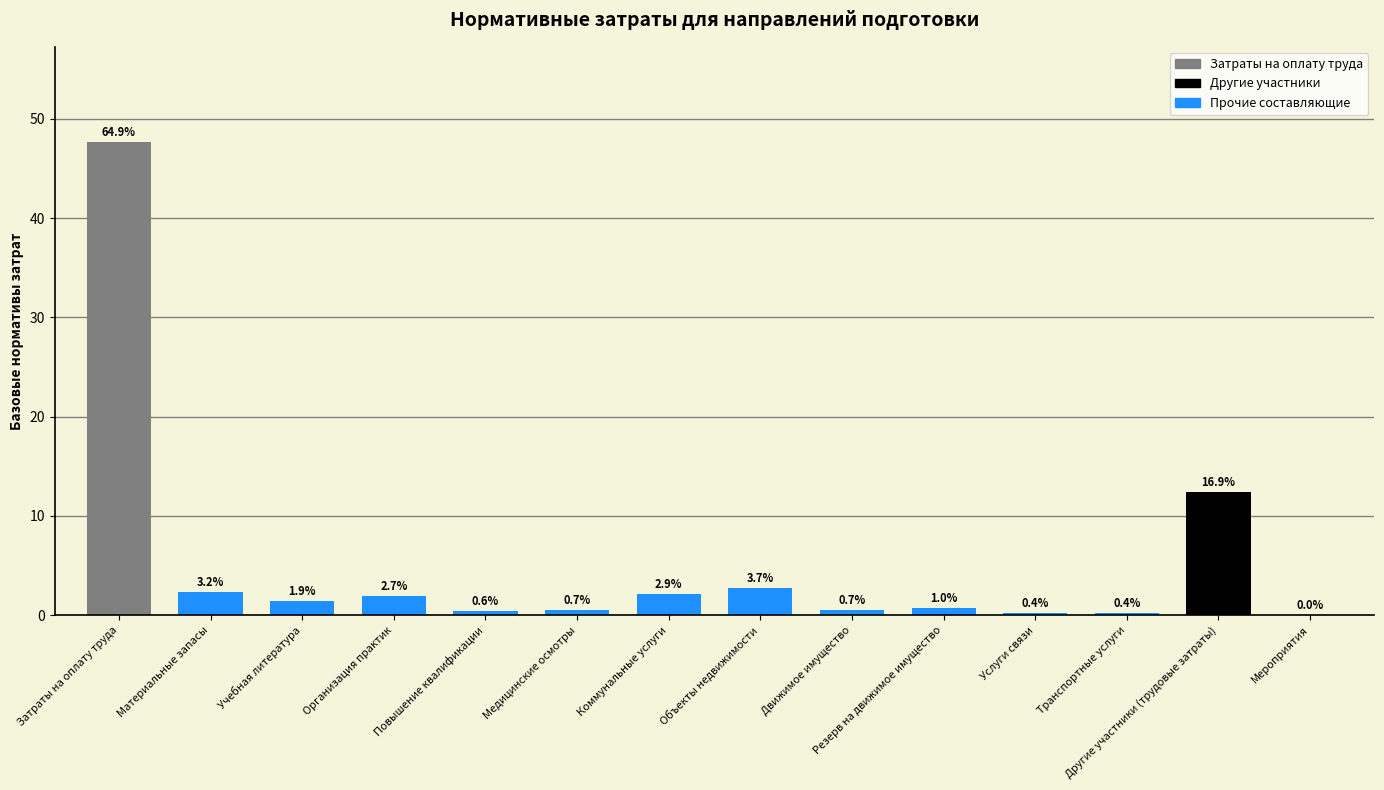

Reading left to right, extract all data points from this chart.

47.7	2.3	1.4	2.0	0.5	0.6	2.1	2.7	0.5	0.7	0.3	0.3	12.4	0.0